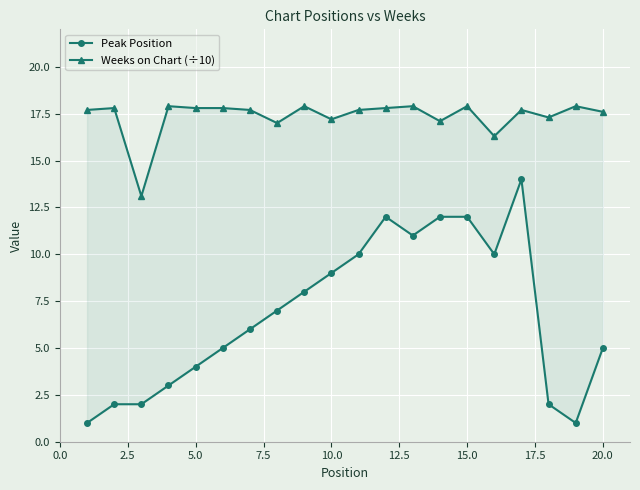

True or false: Peak Position and Weeks on Chart (÷10) cross at least once.

False